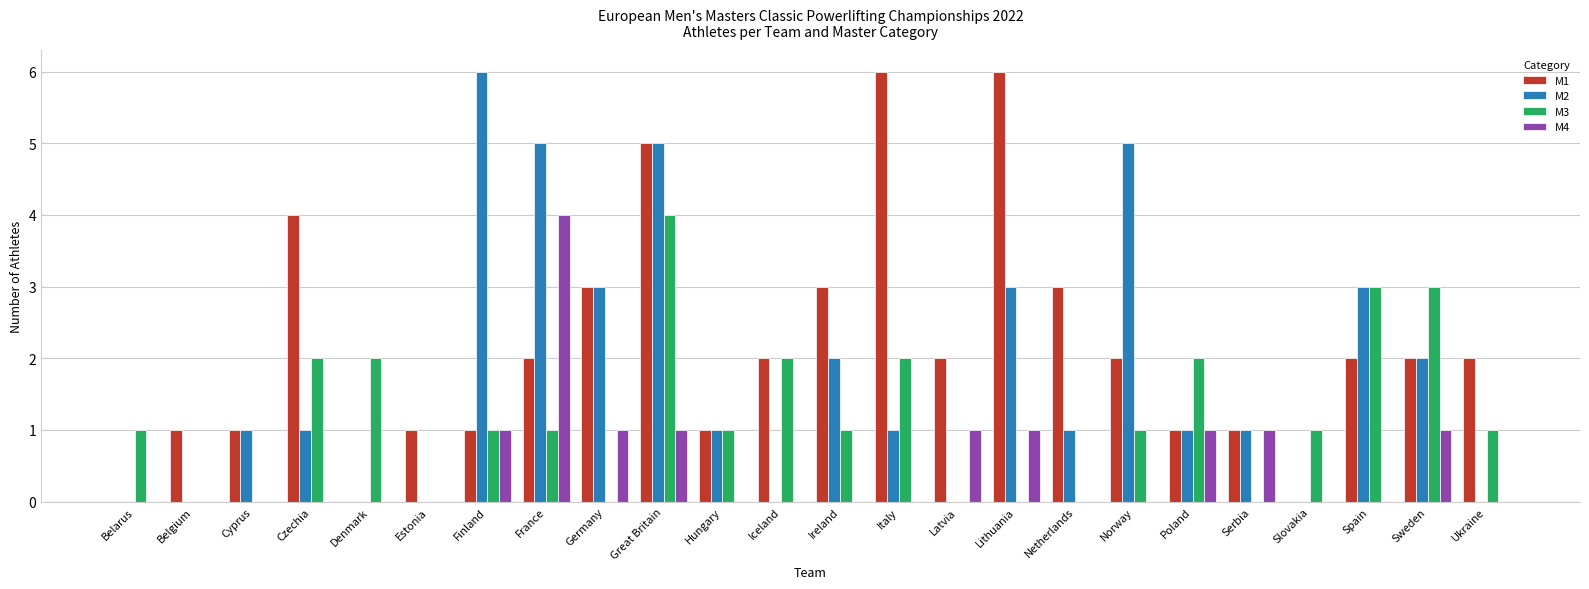

Which series has the largest total across all categories?

M1